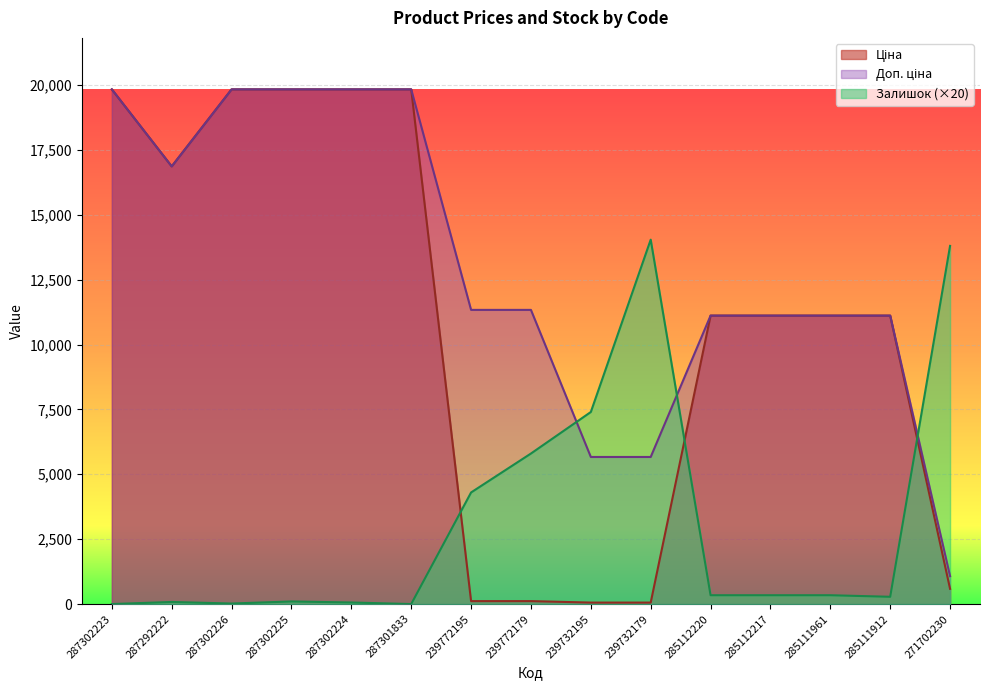

What is the sum of the Доп. ціна values at 239732195 and 271702230?

6741.5